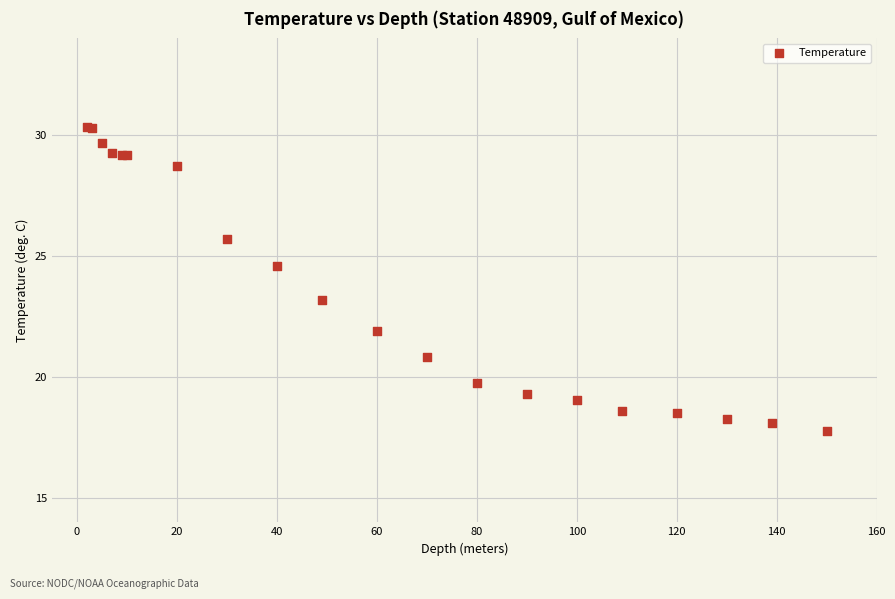

What Y value in the scatter plot is closest to 24?

24.6